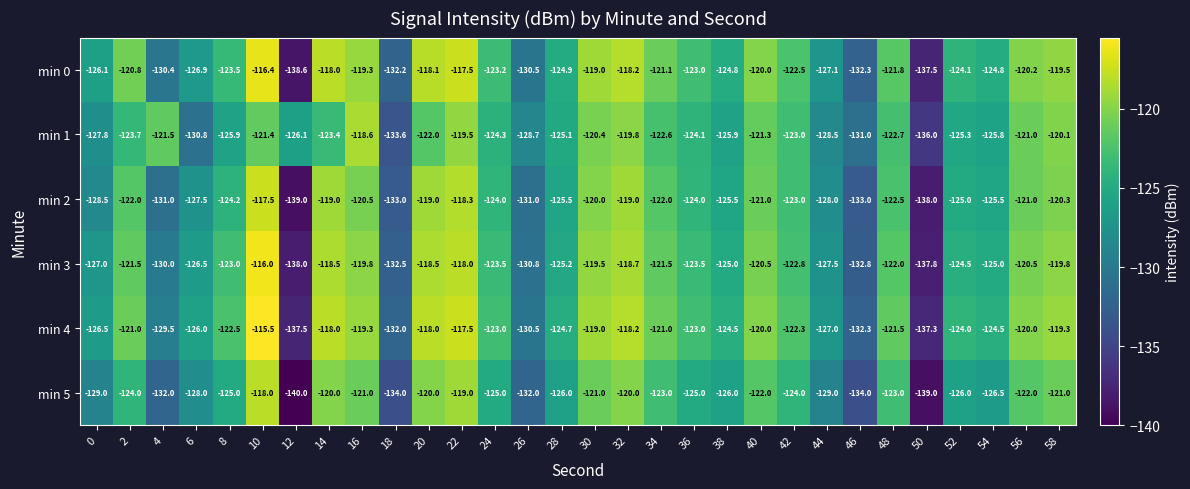

What is the approximate value of min 5 at 56?

-122.0